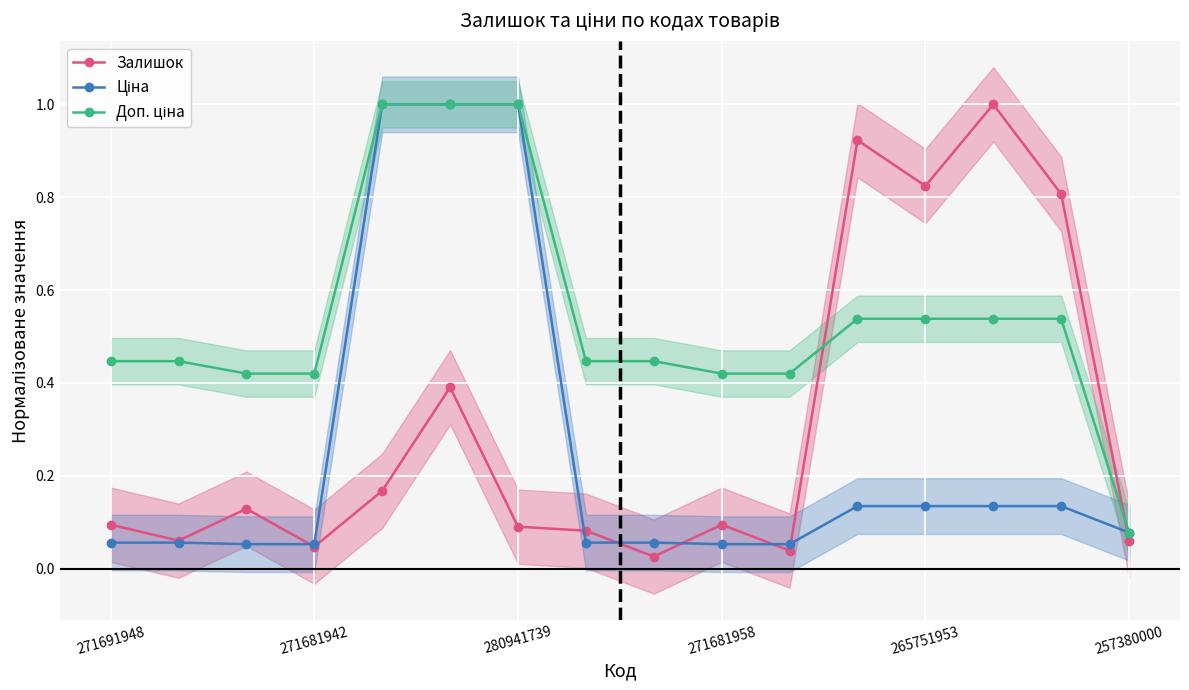

What is the highest value of the Залишок series?

1.0